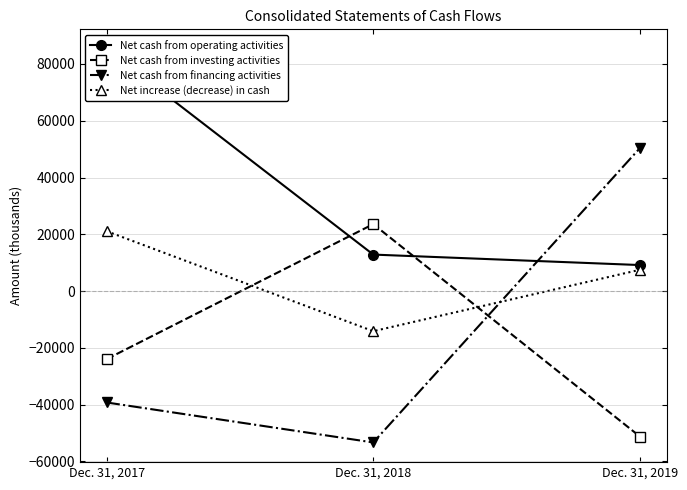

At which label does Net cash from investing activities reach its minimum?

Dec. 31, 2019